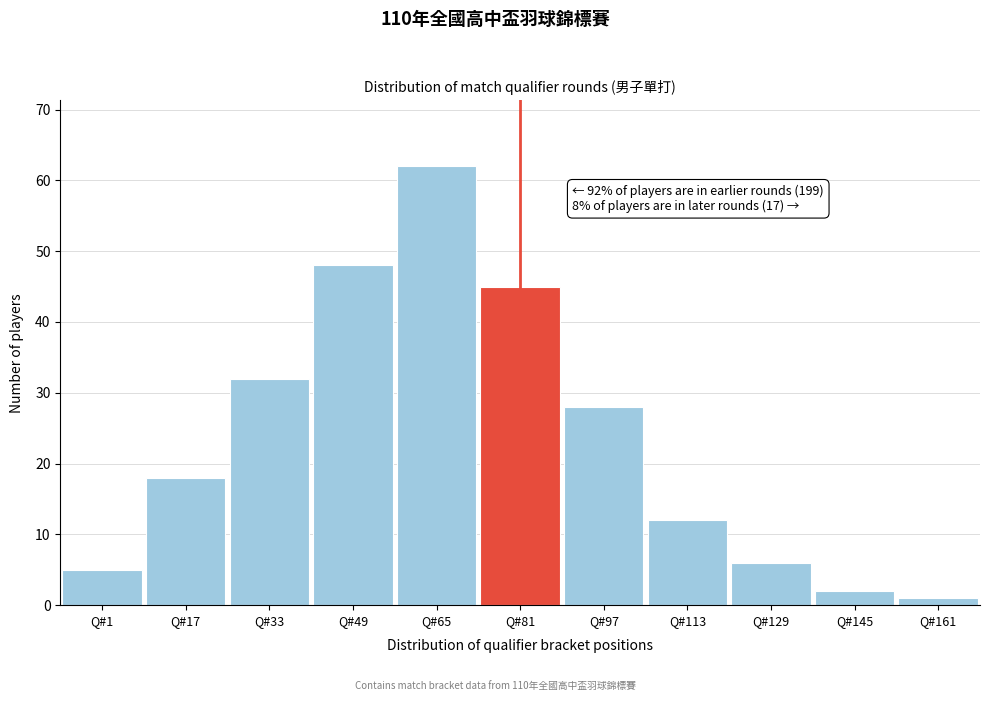

Reading left to right, transcribe all the data shown in this chart.

Q#1=5	Q#17=18	Q#33=32	Q#49=48	Q#65=62	Q#81=45	Q#97=28	Q#113=12	Q#129=6	Q#145=2	Q#161=1